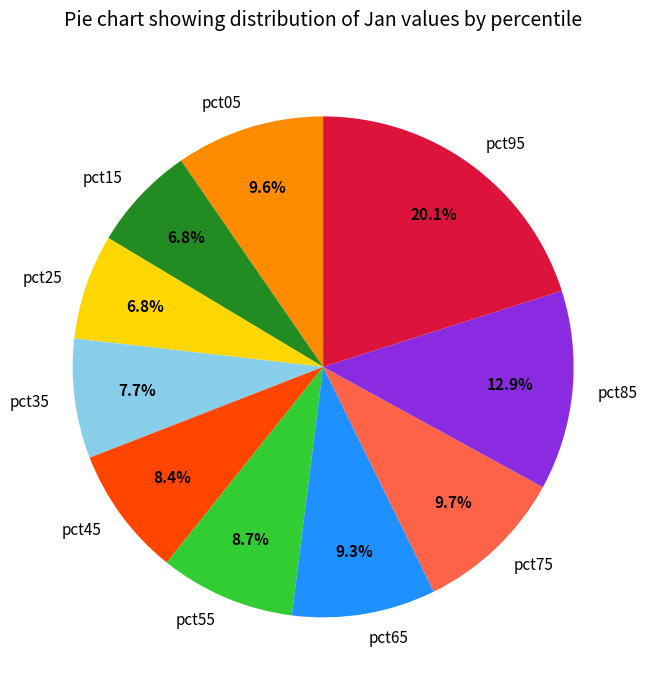

Does pct05 account for over 50% of the chart?

No